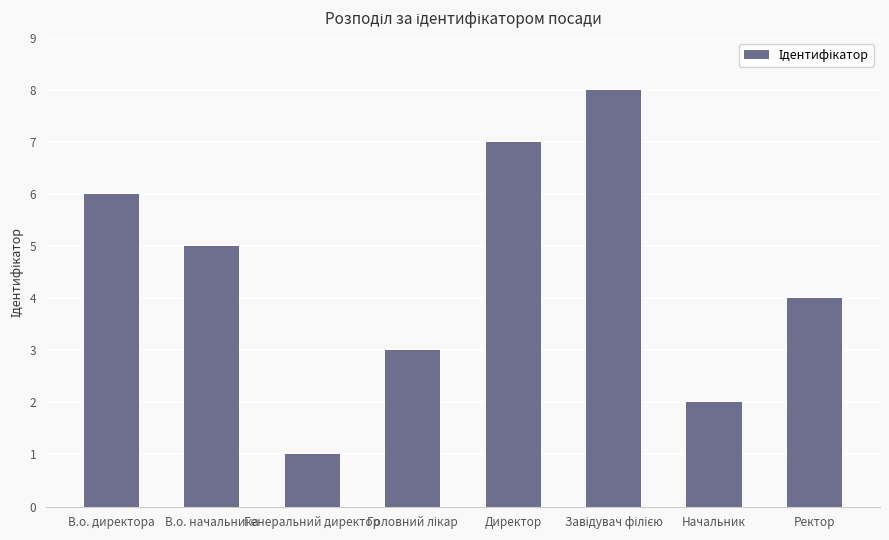

What is the minimum value shown in the chart?

1